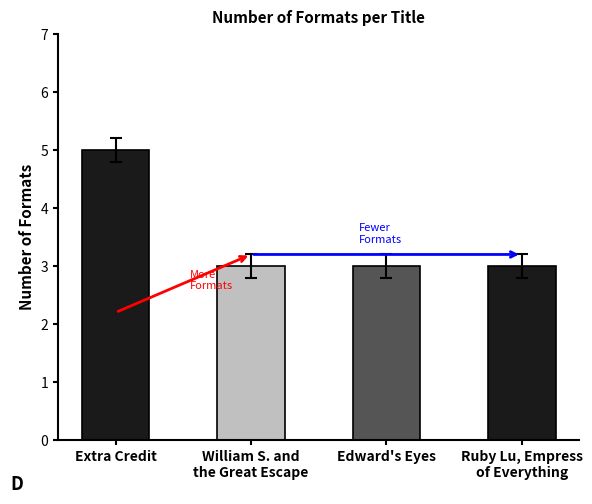

What is the smallest value displayed?

3